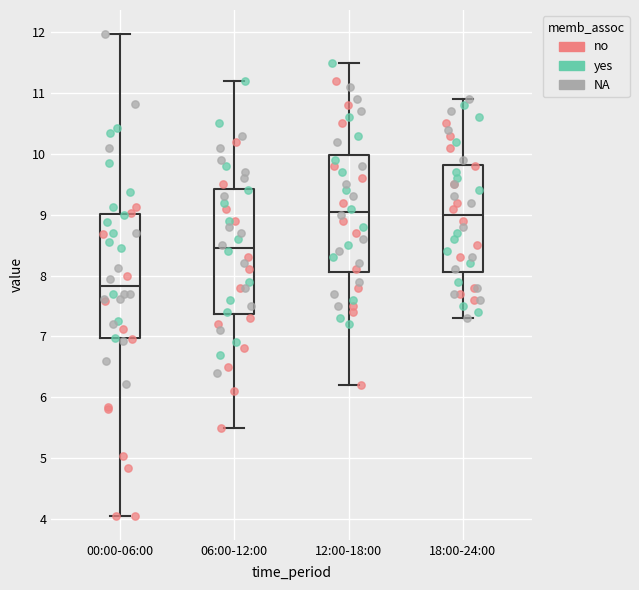

Reading left to right, read every box against the y-axis: the position of its median line, the range the box covers, and the ends of its whiskers. The values are not printed on the chart, so give them approximately, as read against the axis.

00:00-06:00: median 7.8, box 7.0 to 9.0, whiskers 4.1 to 12.0
06:00-12:00: median 8.5, box 7.4 to 9.4, whiskers 5.5 to 11.2
12:00-18:00: median 9.1, box 8.1 to 10.0, whiskers 6.2 to 11.5
18:00-24:00: median 9.0, box 8.1 to 9.8, whiskers 7.3 to 10.9